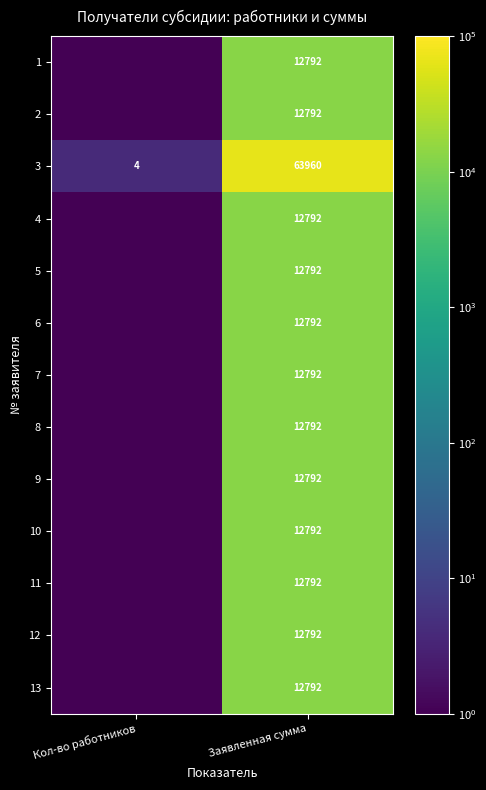

At which category is the sum across all series the highest?

Заявленная сумма